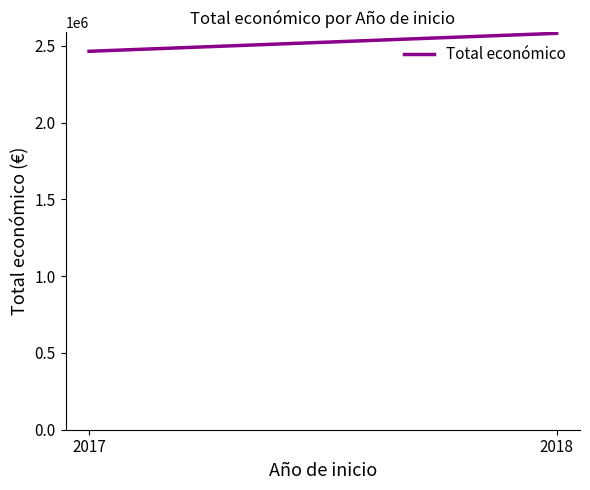

What is the sum of the values at 2017 and 2018?

5046150